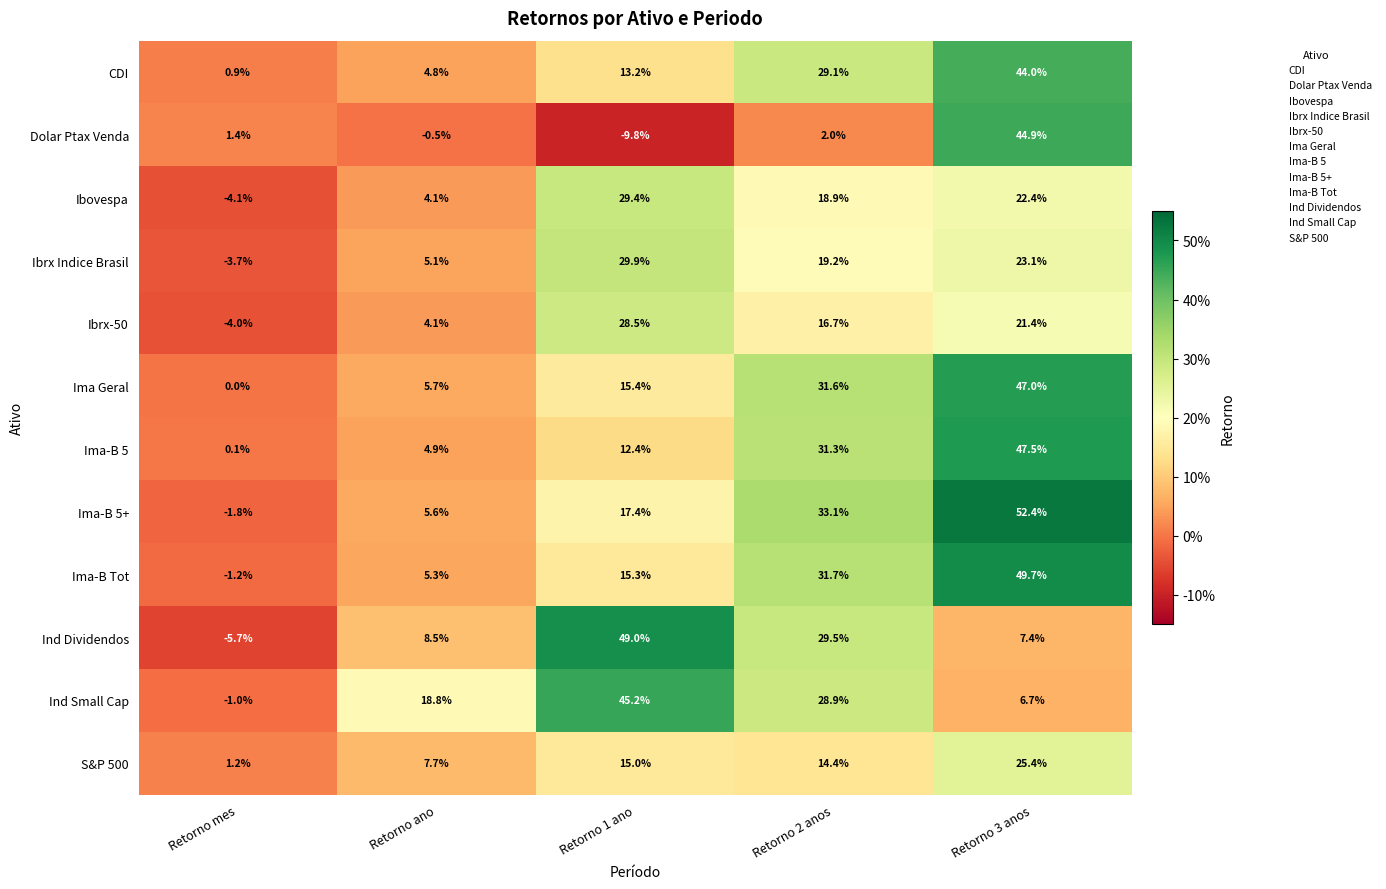

Which series changed the most between Retorno ano and Retorno 3 anos?

Ima-B 5+